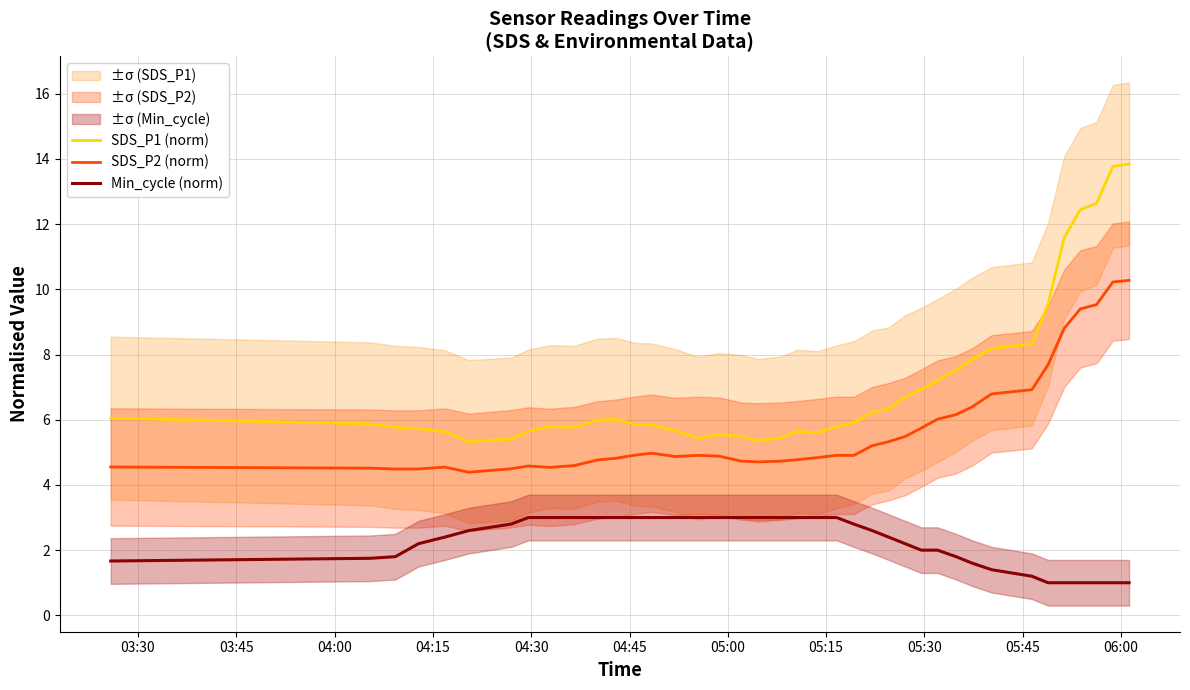

Reading left to right, list all the values displayed in this chart.

SDS_P1 (norm): 6.0	5.9	5.8	5.7	5.6	5.3	5.4	5.7	5.8	5.8	6.0	6.0	5.9	5.8	5.7	5.4	5.5	5.5	5.4	5.4	5.6	5.6	5.8	5.9	6.2	6.3	6.7	6.9	7.2	7.5	7.9	8.2	8.3	9.5	11.6	12.4	12.6	13.8	13.8
SDS_P2 (norm): 4.6	4.5	4.5	4.5	4.5	4.4	4.5	4.6	4.5	4.6	4.8	4.8	4.9	5.0	4.9	4.9	4.9	4.7	4.7	4.7	4.8	4.8	4.9	4.9	5.2	5.3	5.5	5.7	6.0	6.2	6.4	6.8	6.9	7.7	8.8	9.4	9.5	10.2	10.3
Min_cycle (norm): 1.7	1.8	1.8	2.2	2.4	2.6	2.8	3.0	3.0	3.0	3.0	3.0	3.0	3.0	3.0	3.0	3.0	3.0	3.0	3.0	3.0	3.0	3.0	2.8	2.6	2.4	2.2	2.0	2.0	1.8	1.6	1.4	1.2	1.0	1.0	1.0	1.0	1.0	1.0